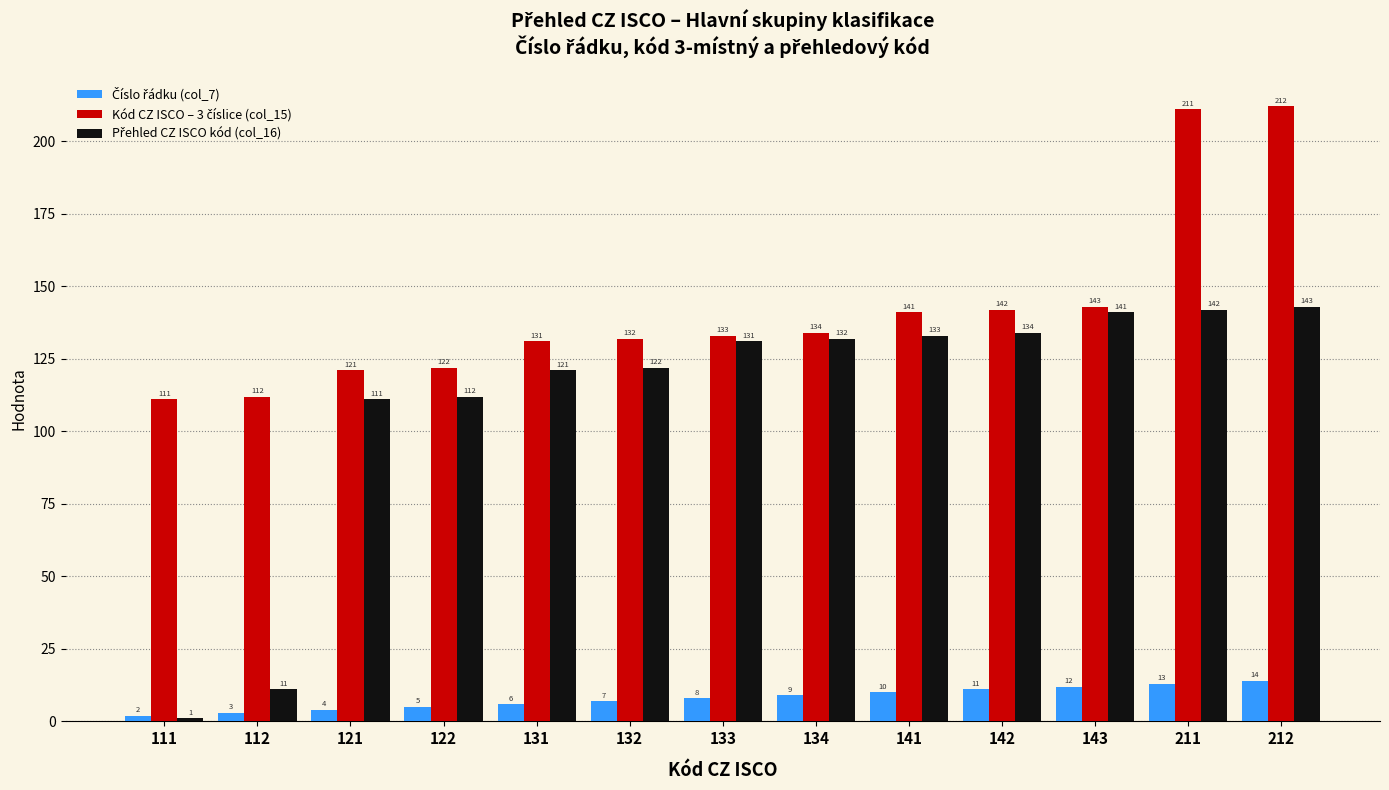

What is the maximum value shown in the chart?

212